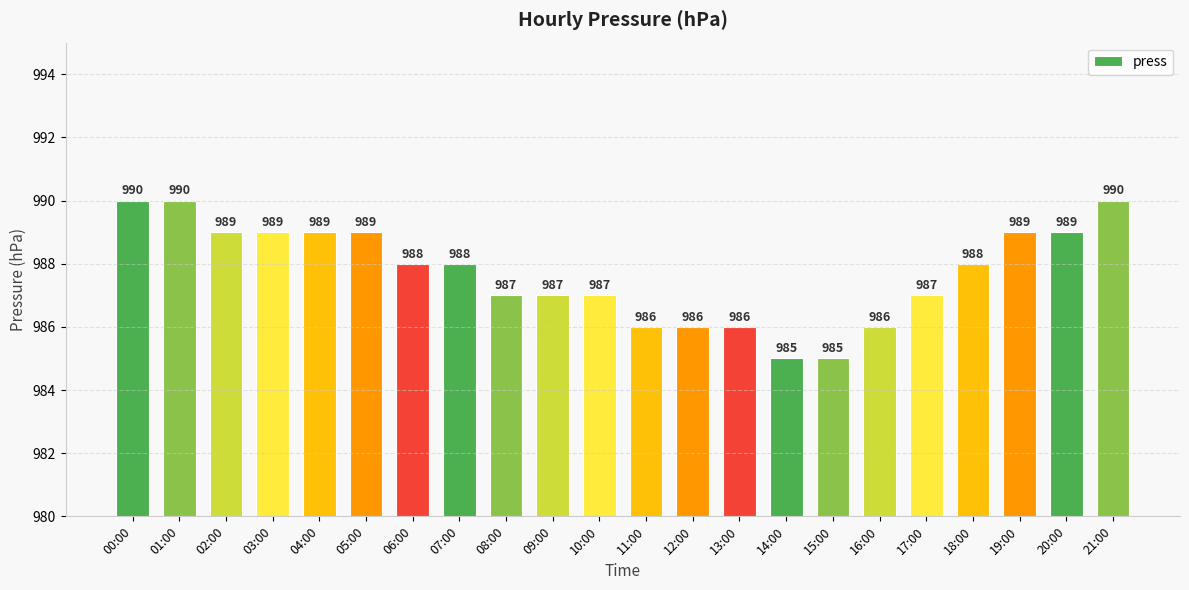

What is the approximate value at 13:00?

986